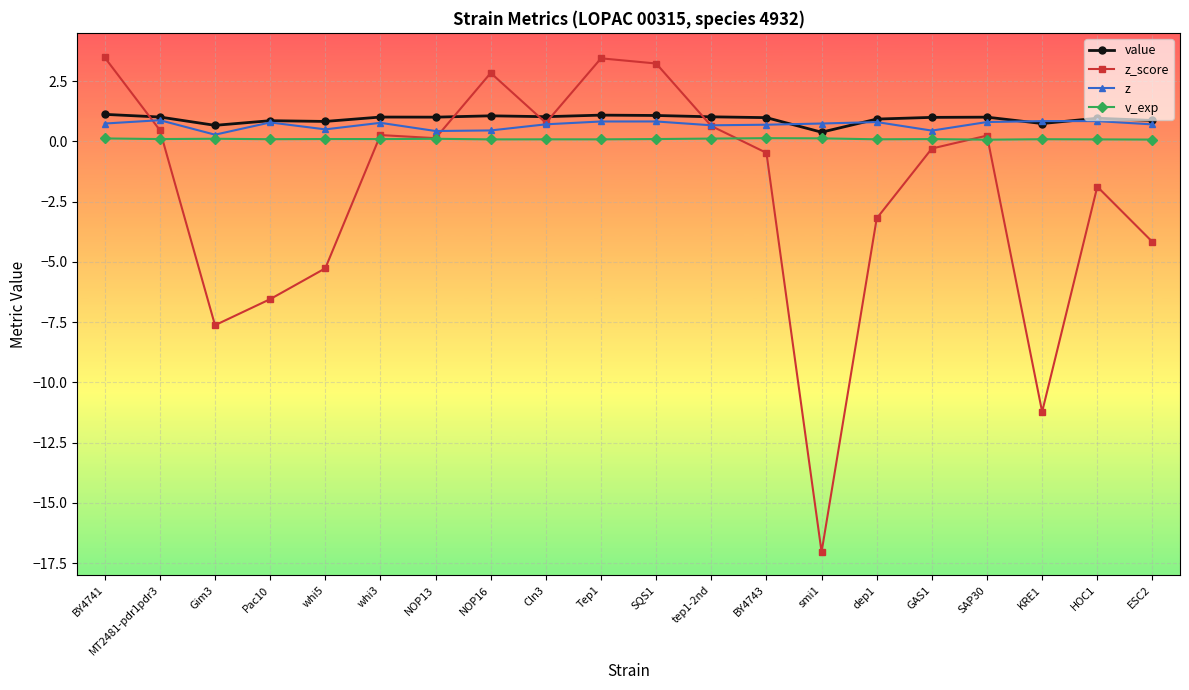

What is the difference between the maximum and second lowest values in the value series?

0.5